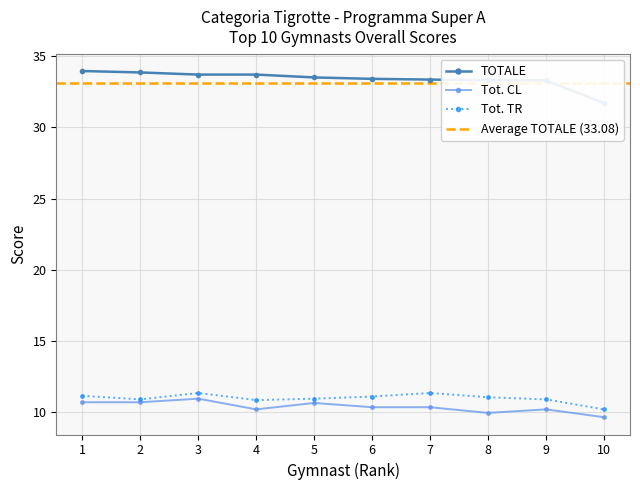

How many data points does each series have?

10